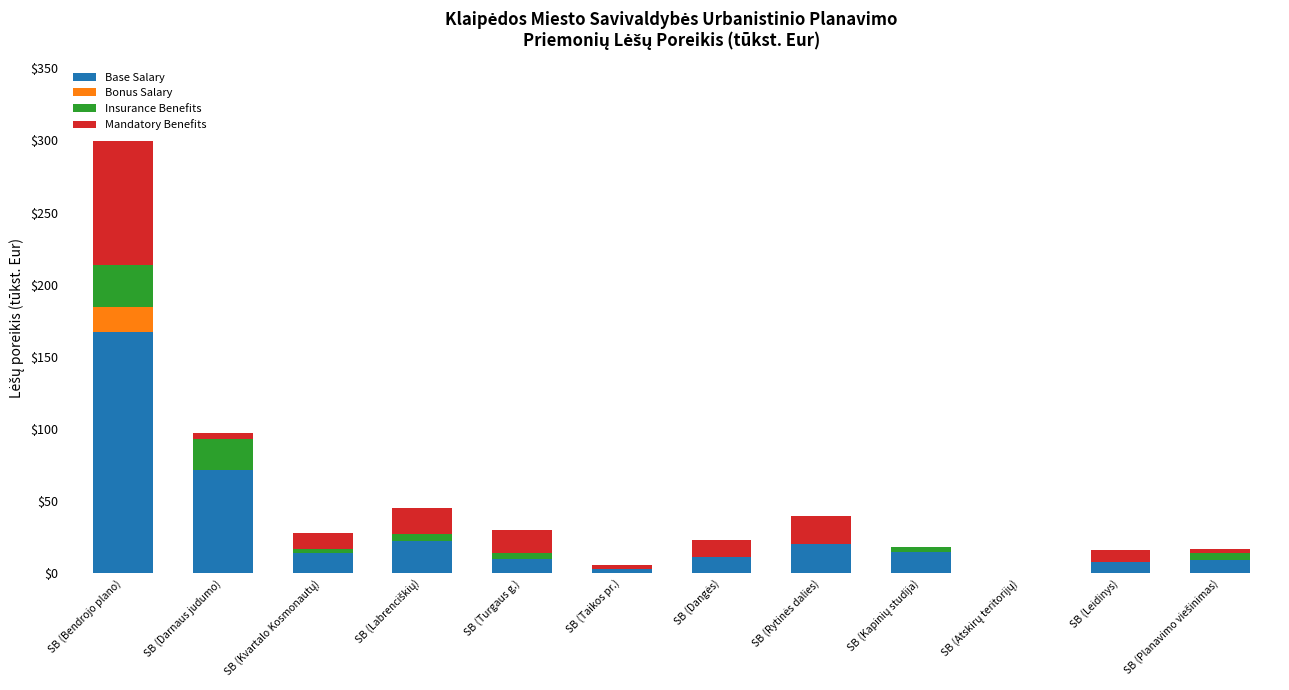

At which category is the sum across all series the highest?

SB (Bendrojo plano)